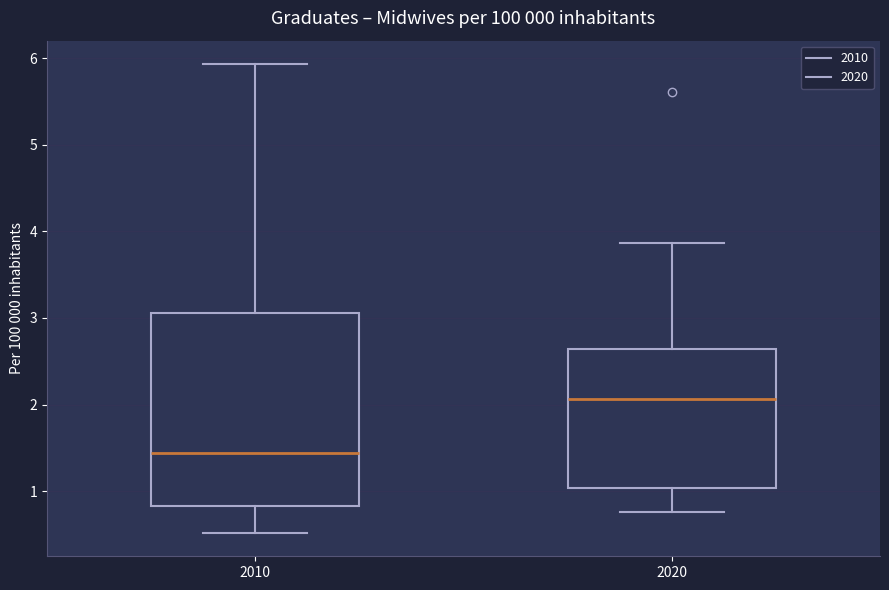

Reading left to right, transcribe this box plot: for each box, give where its median line is, the range the box spans, and where its two whiskers end, as read against the y-axis. The values are not printed on the chart, so give them approximately, as read against the axis.

2010: median 1.4, box 0.8 to 3.1, whiskers 0.5 to 5.9
2020: median 2.1, box 1.0 to 2.6, whiskers 0.8 to 3.9